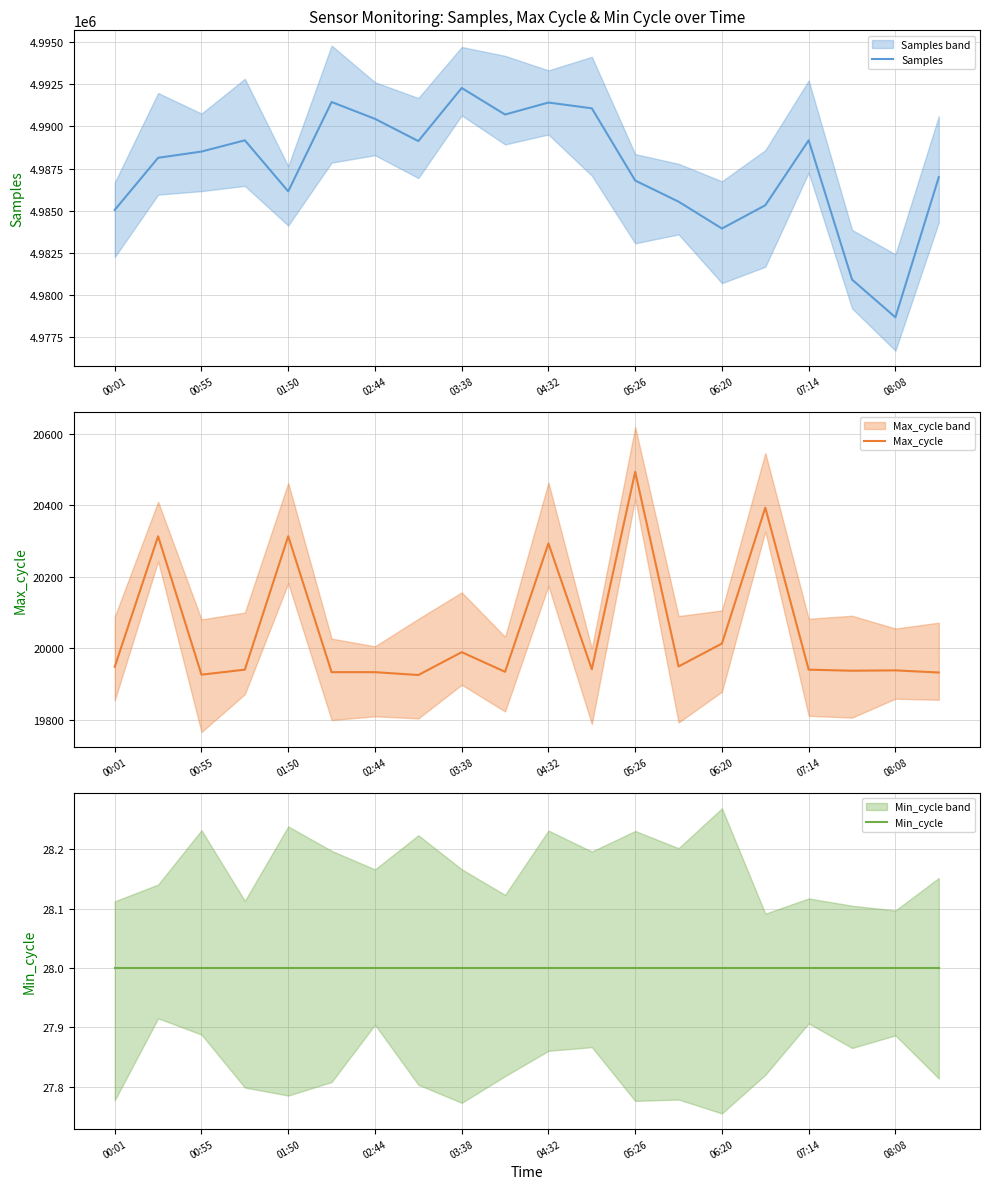

What is the minimum value shown in the chart?

28